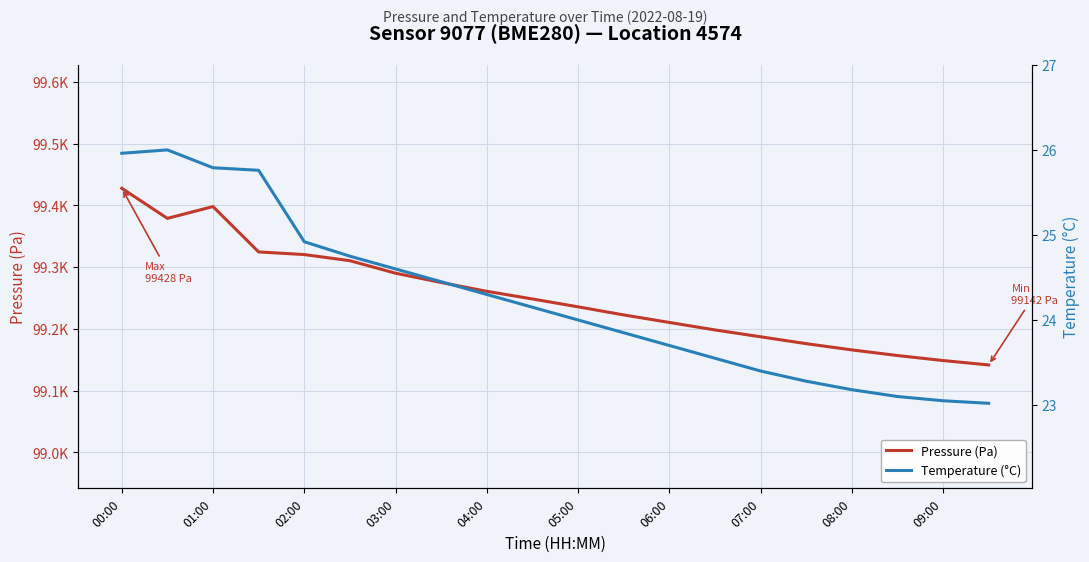

At how many categories does at least one series exceed 27552?

20